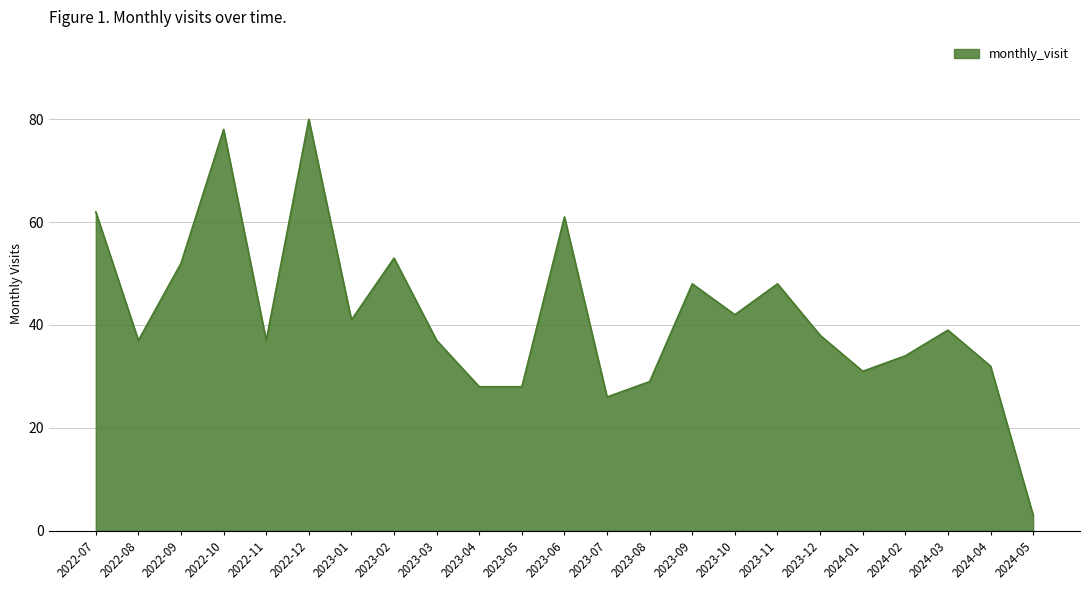

The value at 2022-10 is 30. True or false?

False